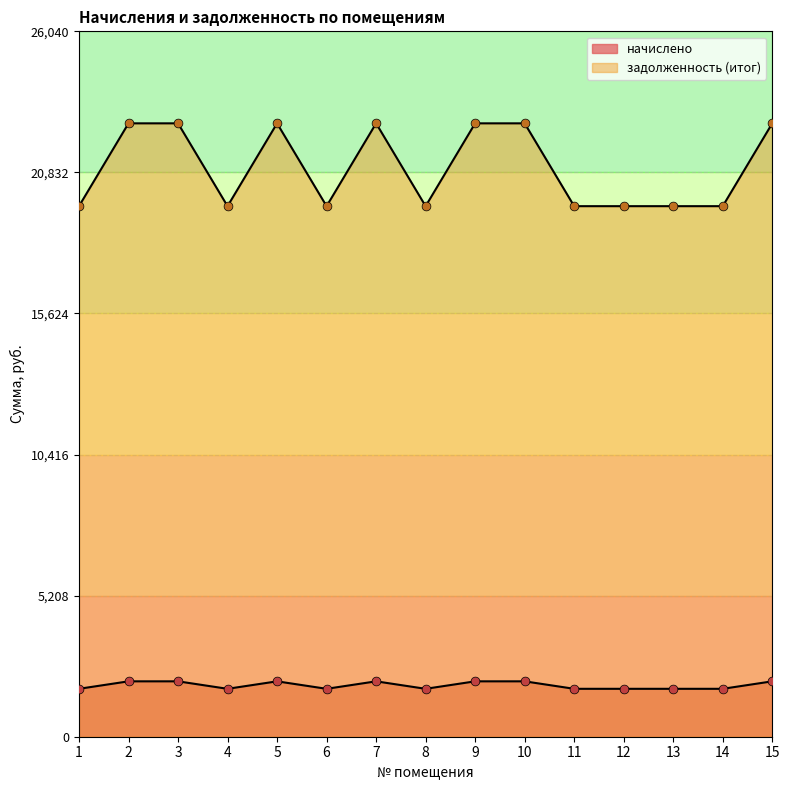

At which category is the sum across all series the highest?

2